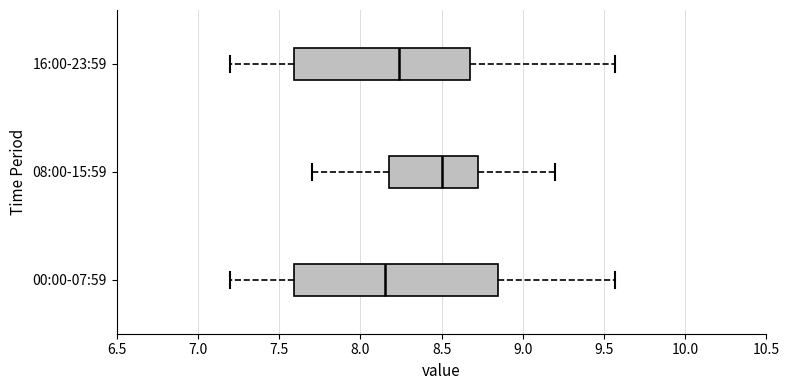

Which box's median line is the furthest to the right?

08:00-15:59